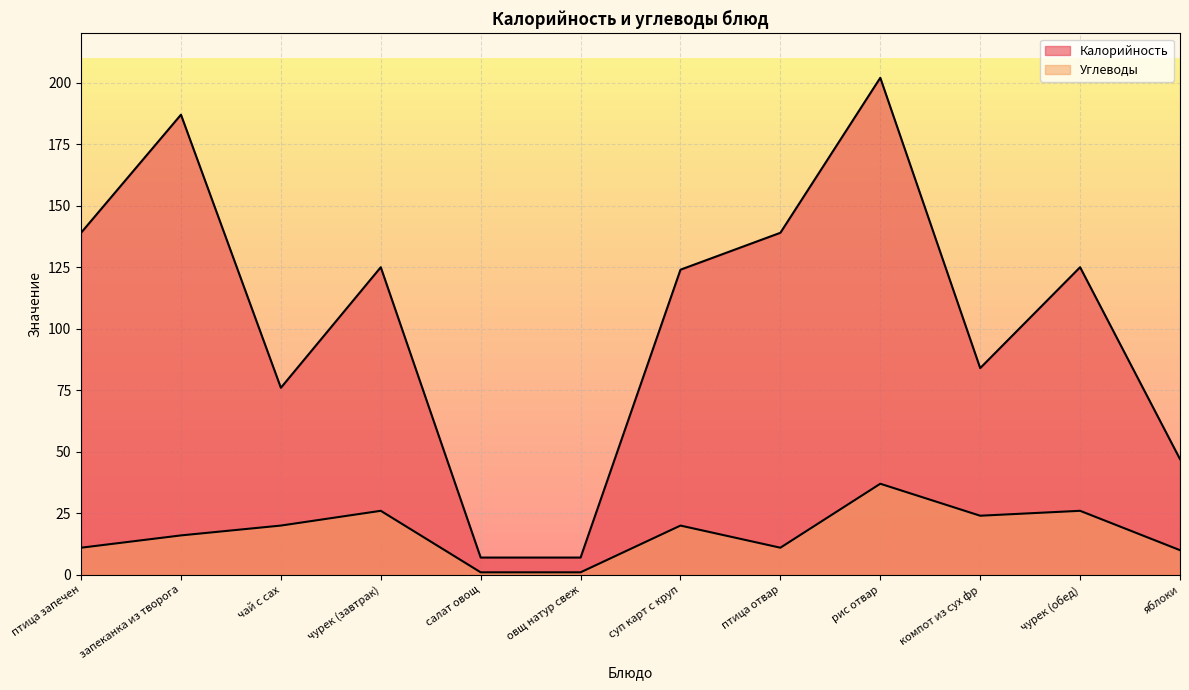

Where is the first local minimum for Углеводы?

птица отвар